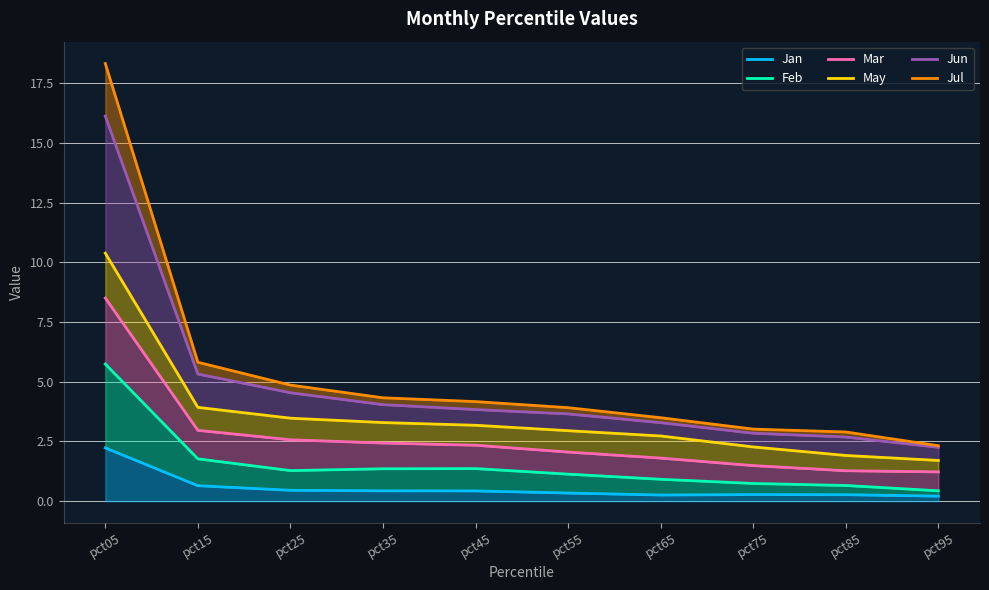

How many lines are shown in the chart?

6